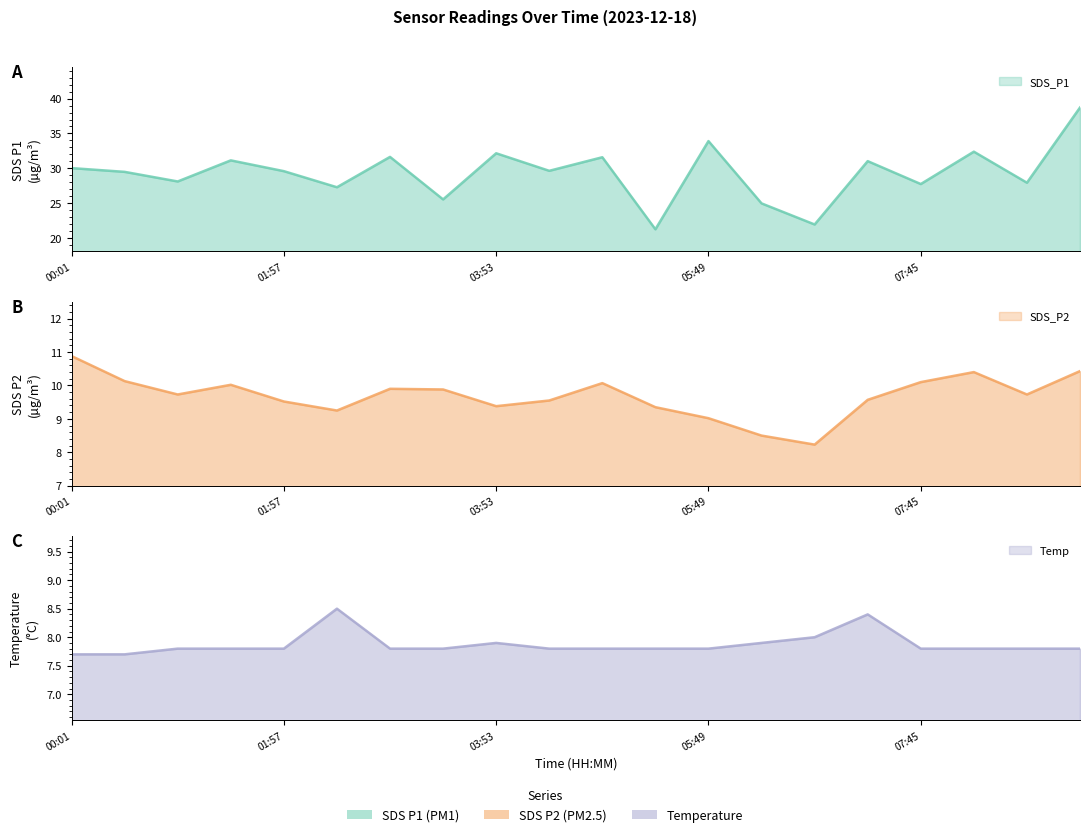

At which category is the sum across all series the highest?

09:12